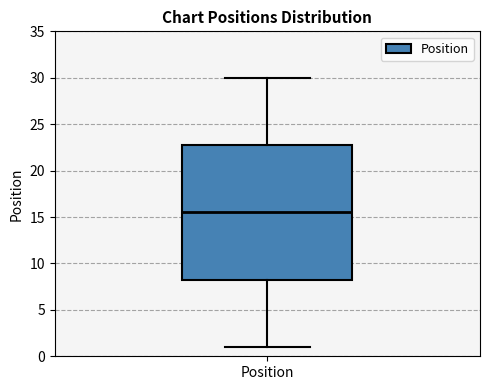

Where is the lower edge of the box for Position on the y-axis? The values are not printed on the chart, so give them approximately, as read against the axis.

8.5